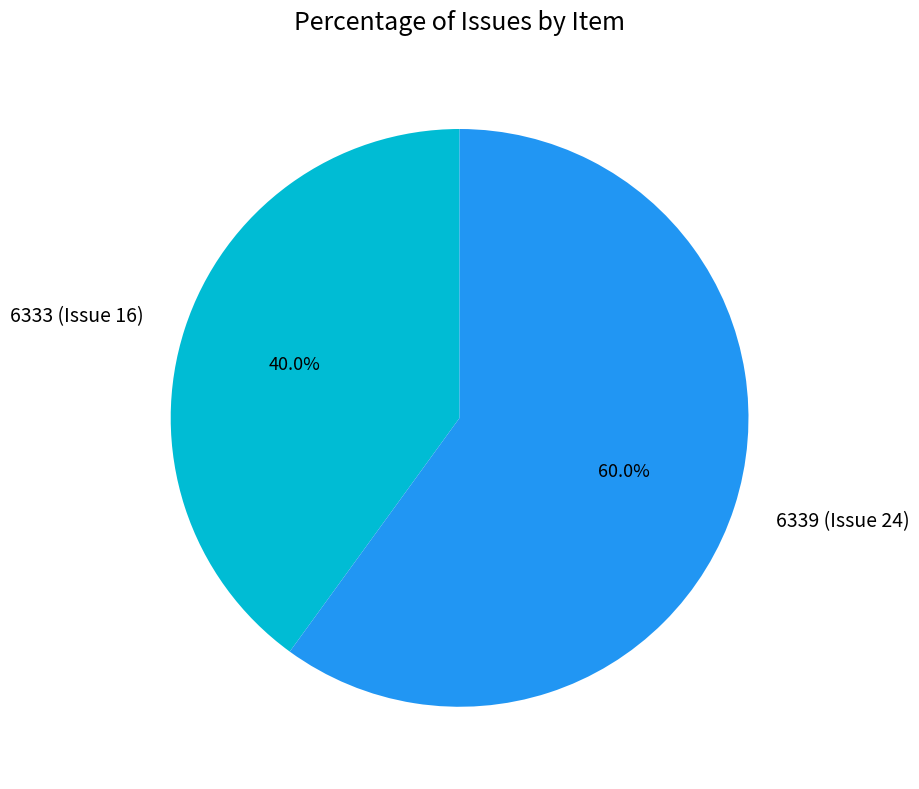

True or false: 6339 (Issue 24) accounts for 60% of the total.

True